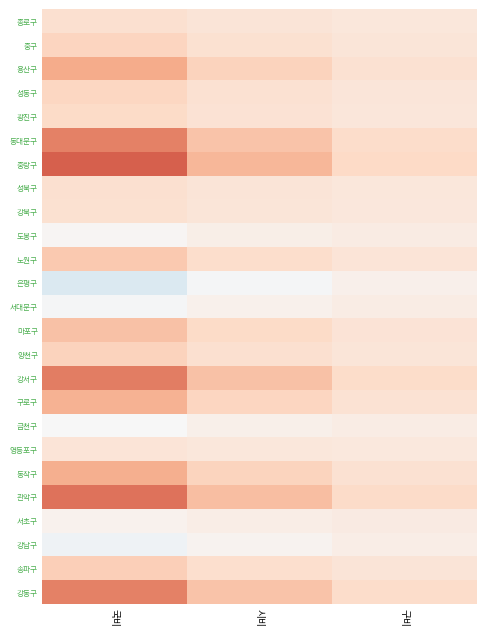

Which series changed the most between 국비 and 구비?

중랑구